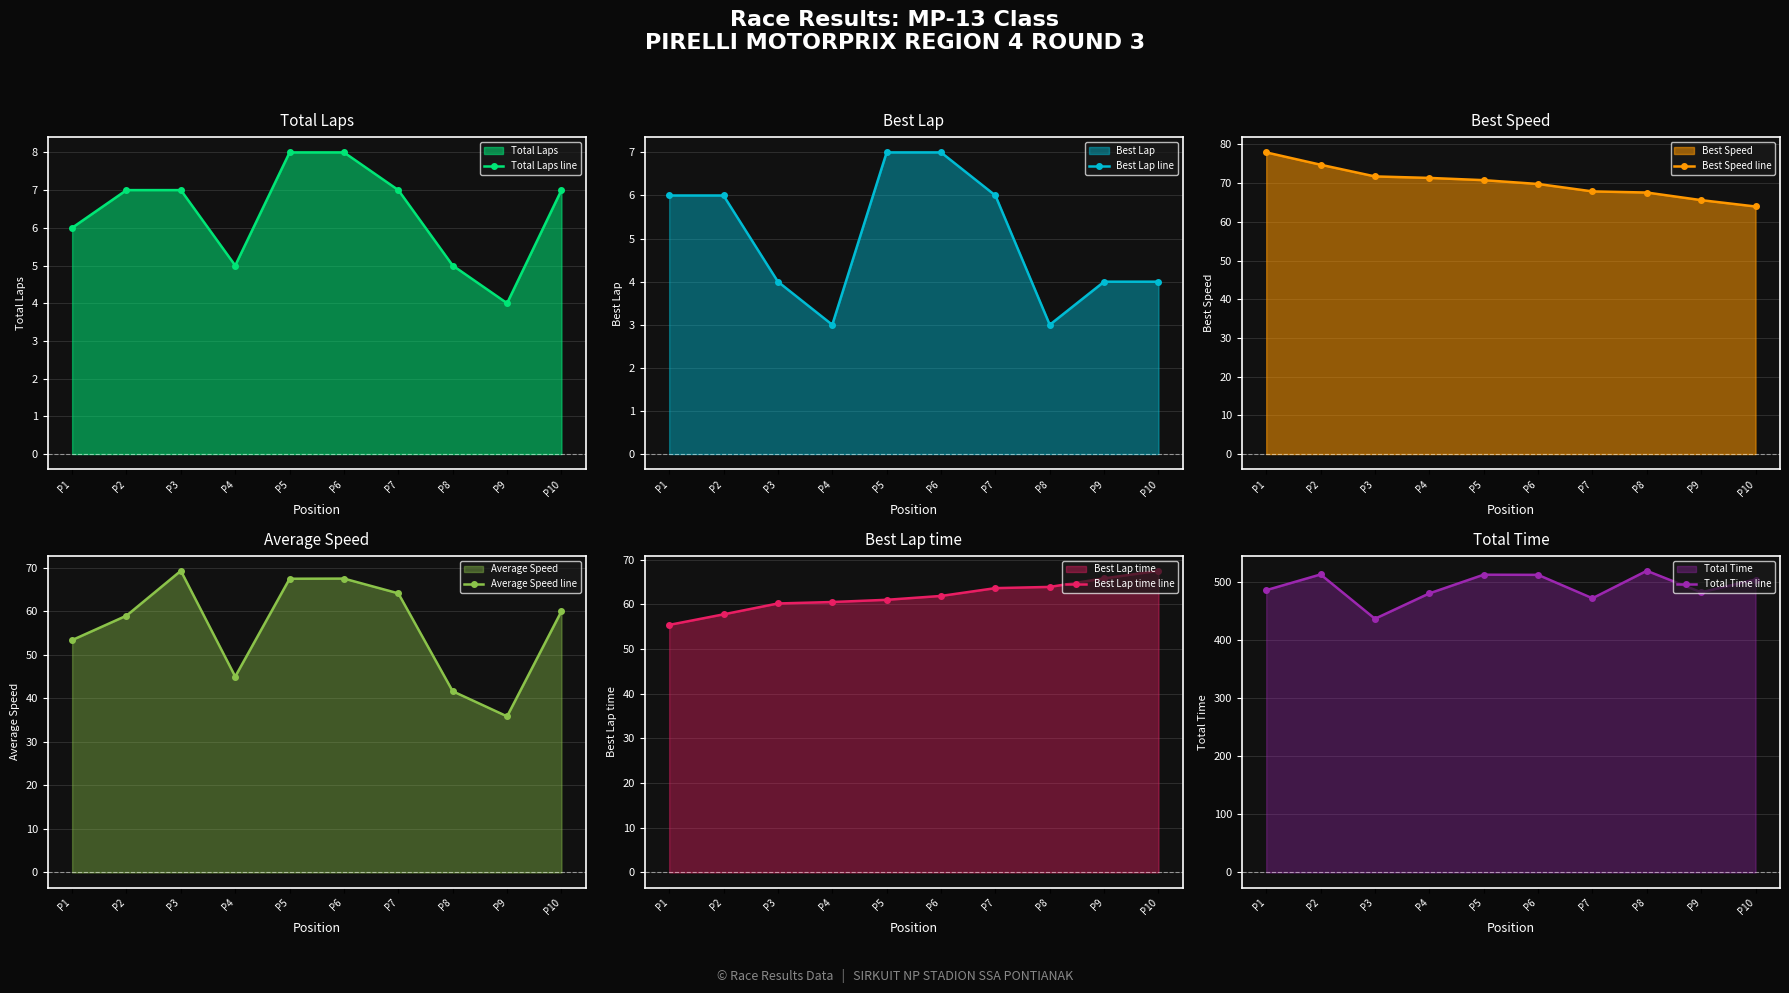

What is the minimum value shown in the chart?

3.0